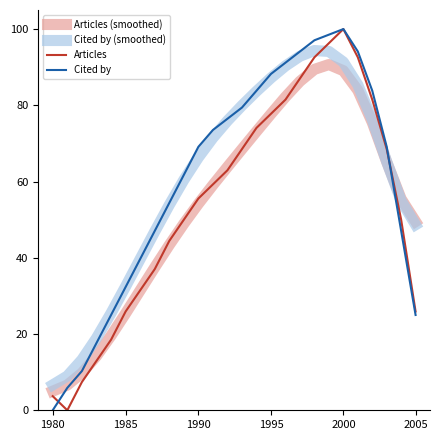

What is the highest value of the Cited by series?

100.0